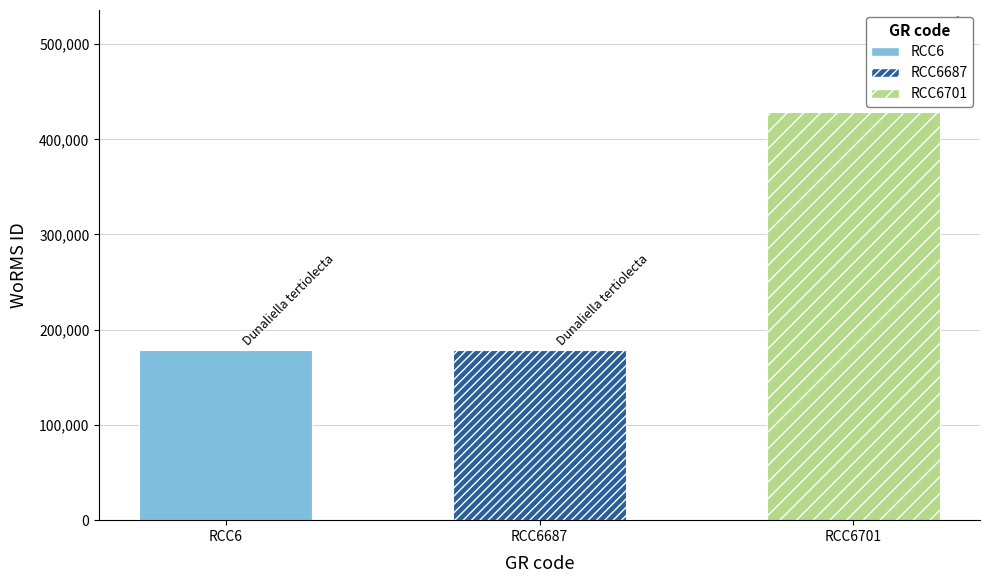

Are the bars horizontal?

No